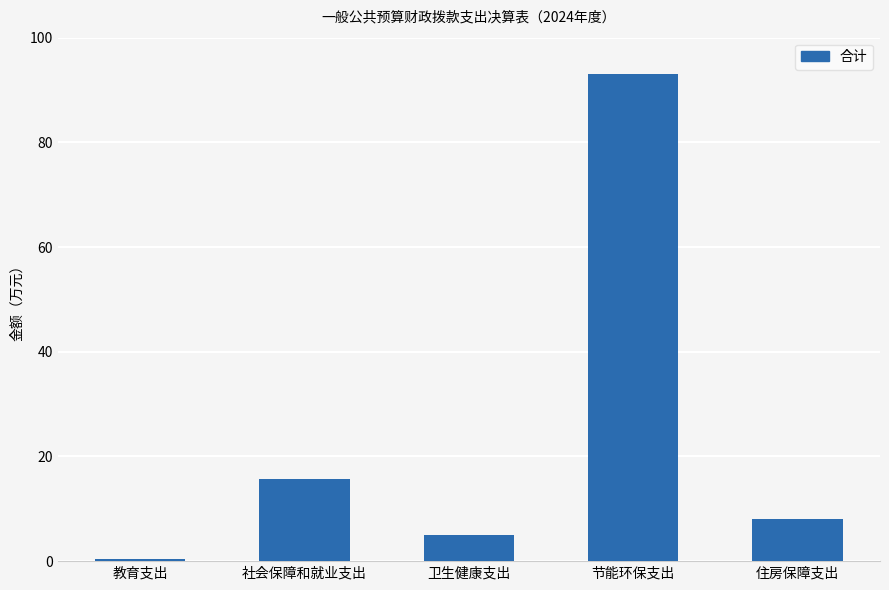

List the labels in order of value, largest first.

节能环保支出, 社会保障和就业支出, 住房保障支出, 卫生健康支出, 教育支出